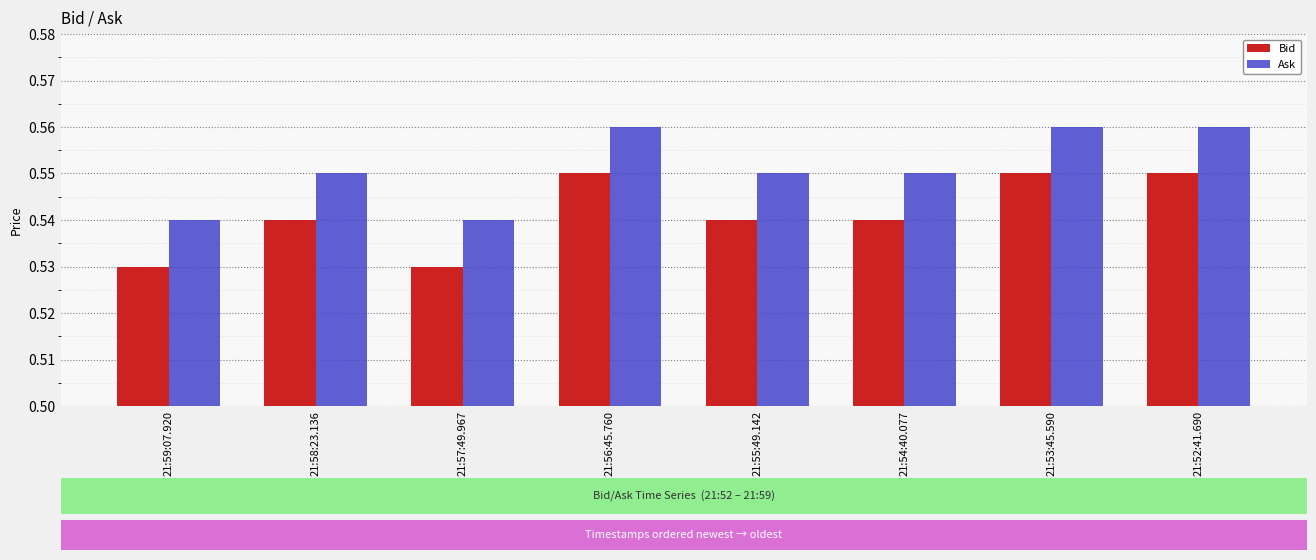

How many bars are there in each group?

2